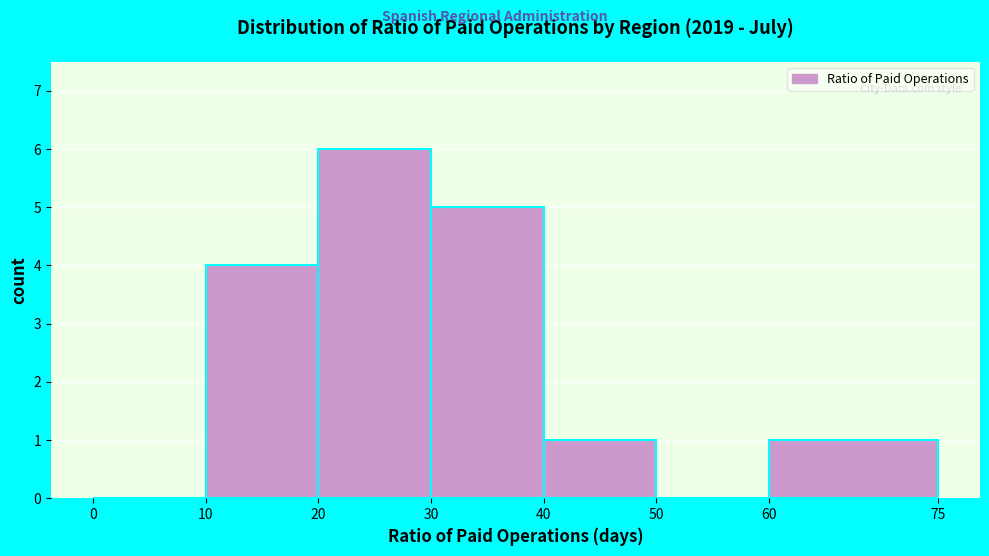

What is the height of the bar covering 10 to 20 on the x-axis? The values are not printed on the chart, so give them approximately, as read against the axis.

4